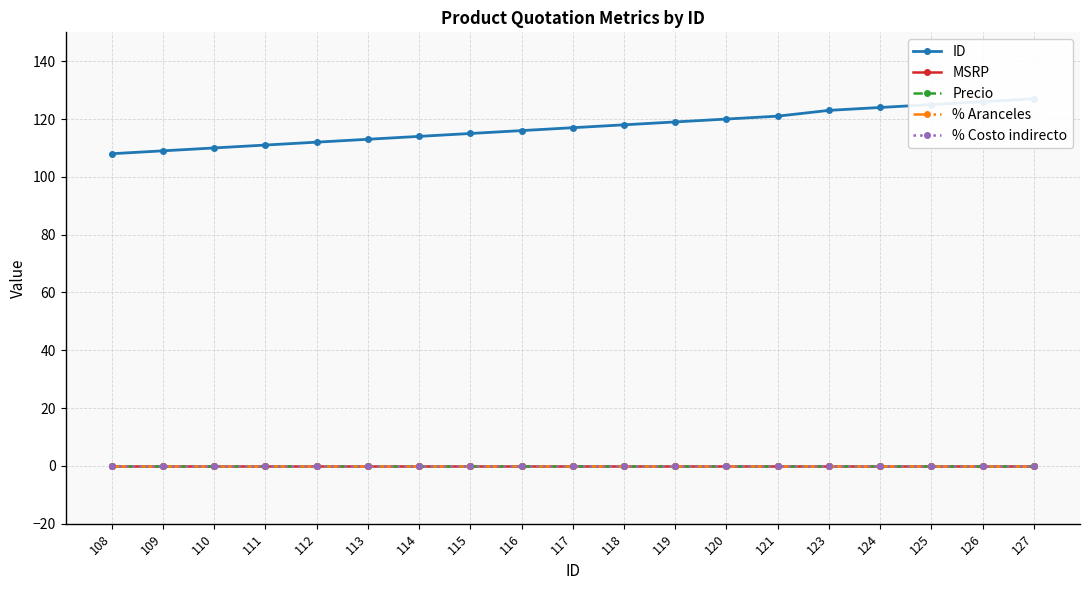

Which series has the largest range (max minus min)?

ID